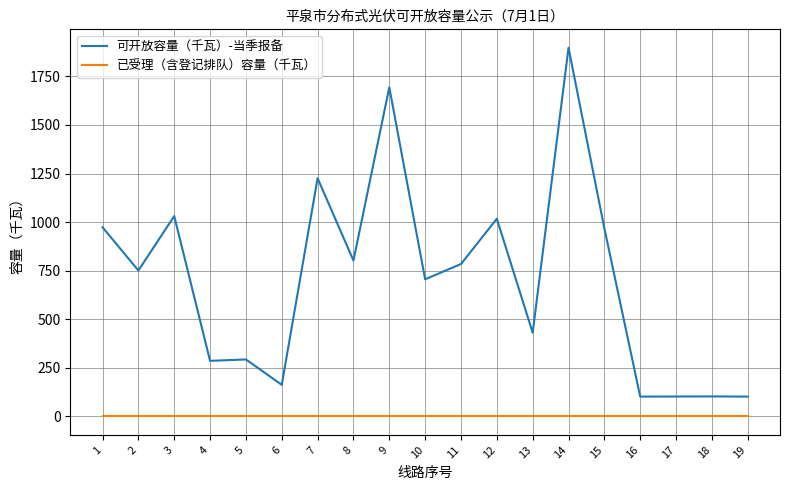

What is the difference between the 可开放容量（千瓦）-当季报备 values at 18 and 2?

647.8